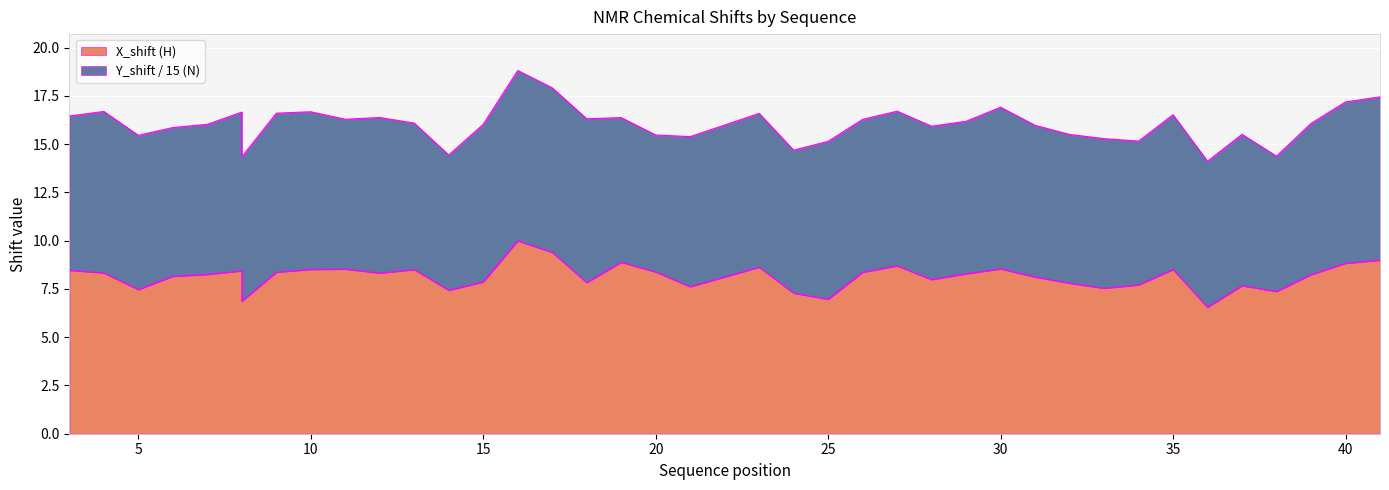

Which label corresponds to the smallest value in the chart?

36